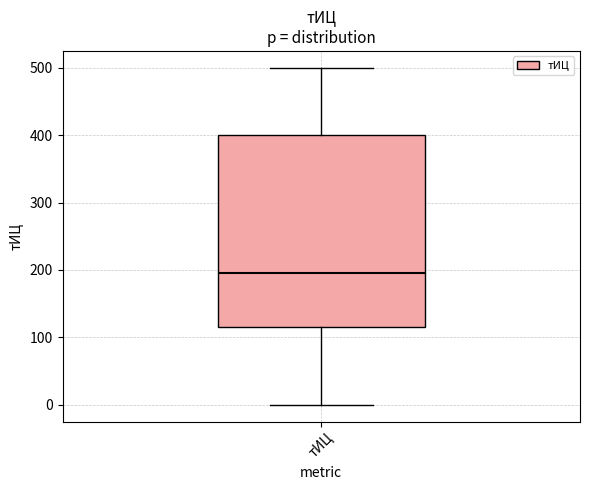

Transcribe this box plot: give where the median line is, the range the box spans, and where the two whiskers end, as read against the y-axis. The values are not printed on the chart, so give them approximately, as read against the axis.

median 200, box 120 to 400, whiskers 0 to 500